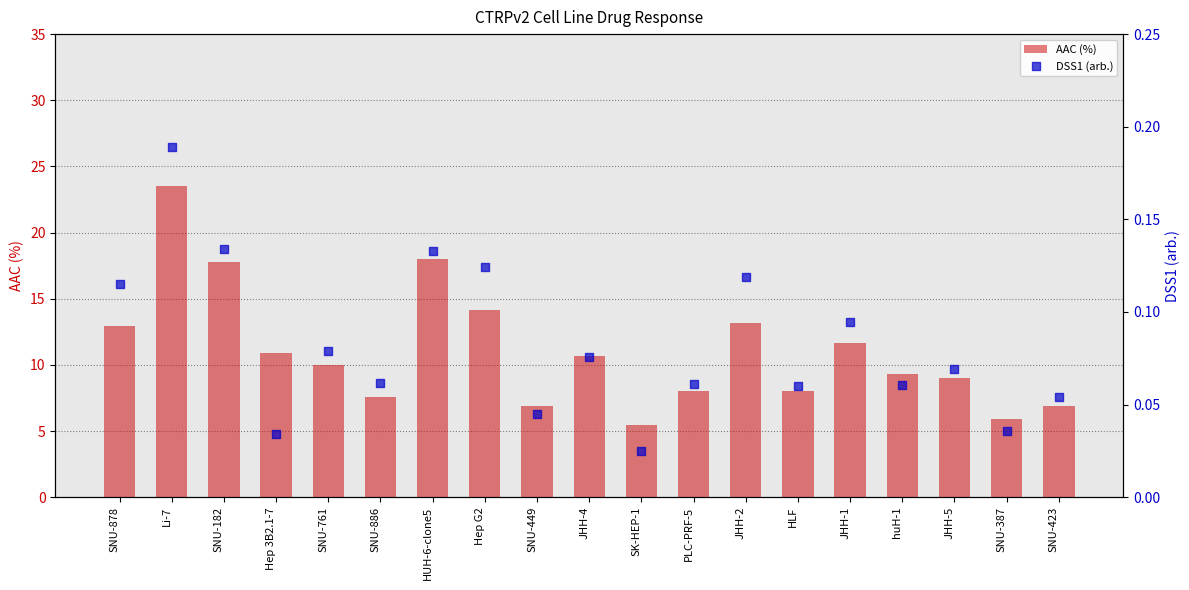

At which category is the sum across all series the highest?

Li-7